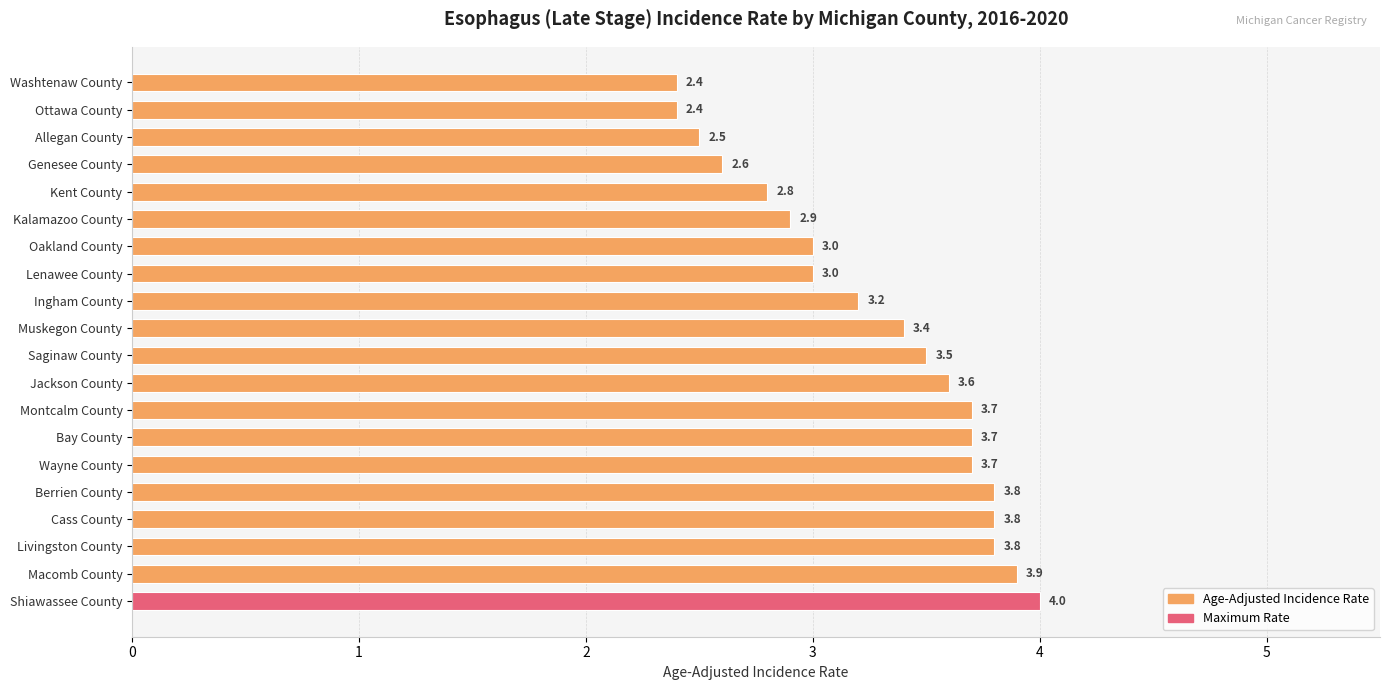

What is the sum of the values at Kent County and Ottawa County?

5.2